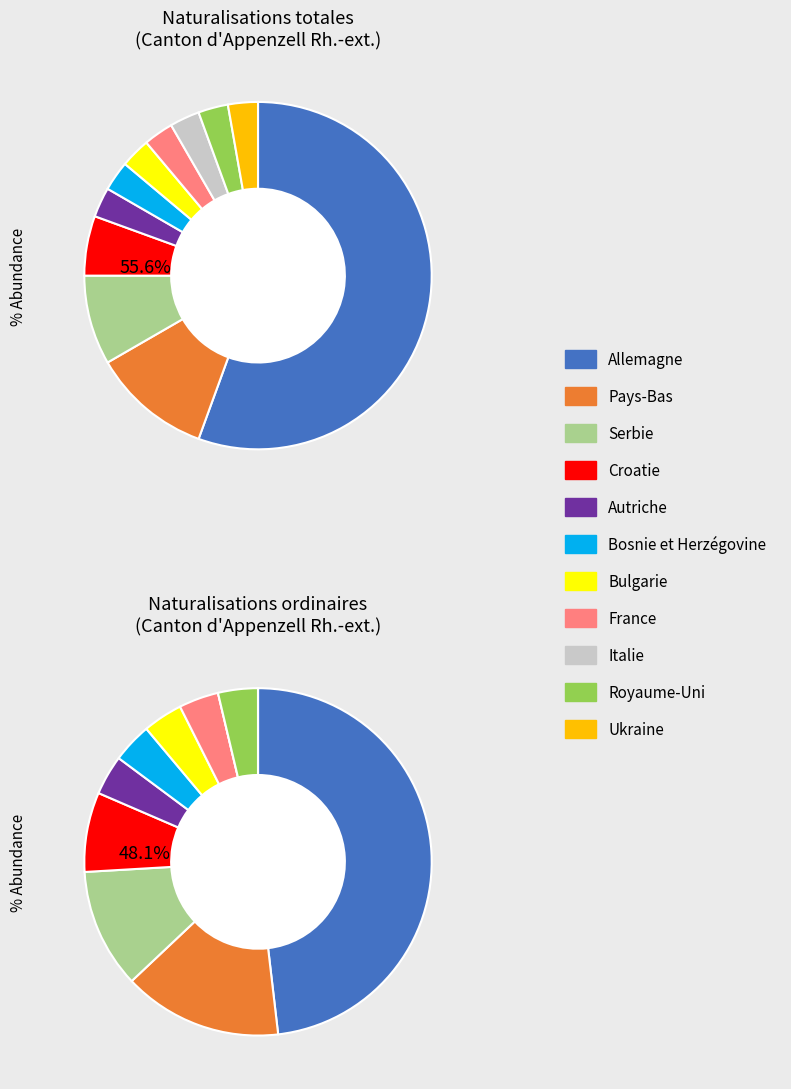

How much of the chart is everything except Ukraine?

97.2%